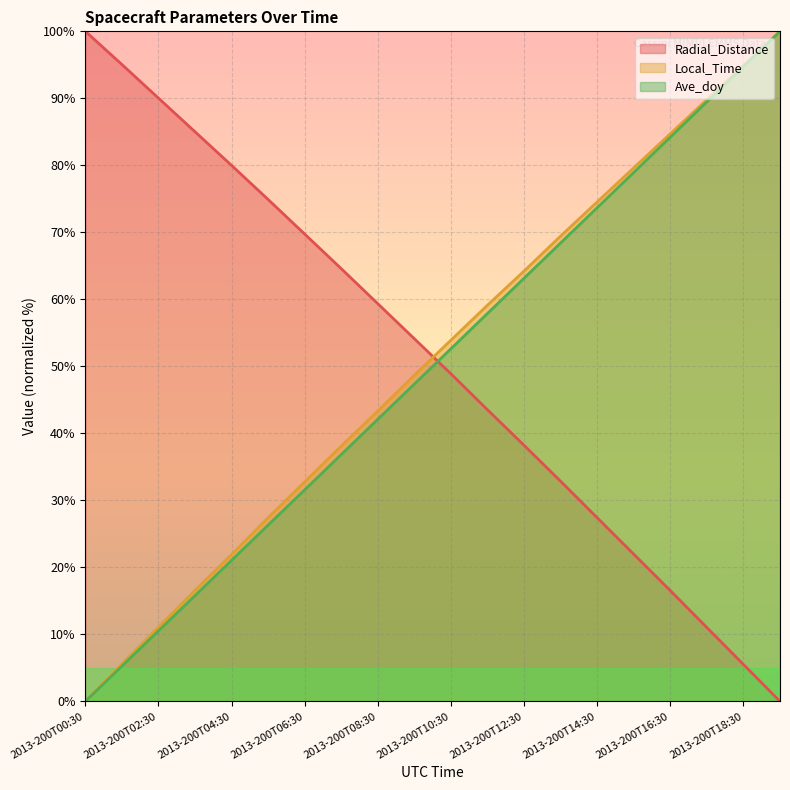

Between which two adjacent categories do Radial_Distance and Ave_doy first intersect?

2013-200T09:30 and 2013-200T10:30